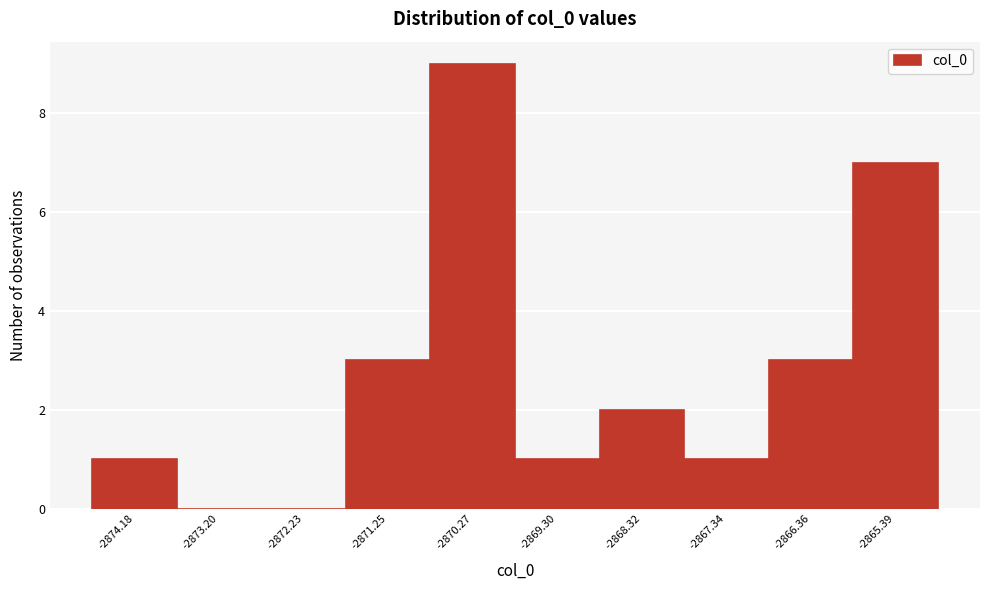

Reading left to right, what are all the values shown in this chart?

-2874.18=1	-2873.20=0	-2872.23=0	-2871.25=3	-2870.27=9	-2869.30=1	-2868.32=2	-2867.34=1	-2866.36=3	-2865.39=7